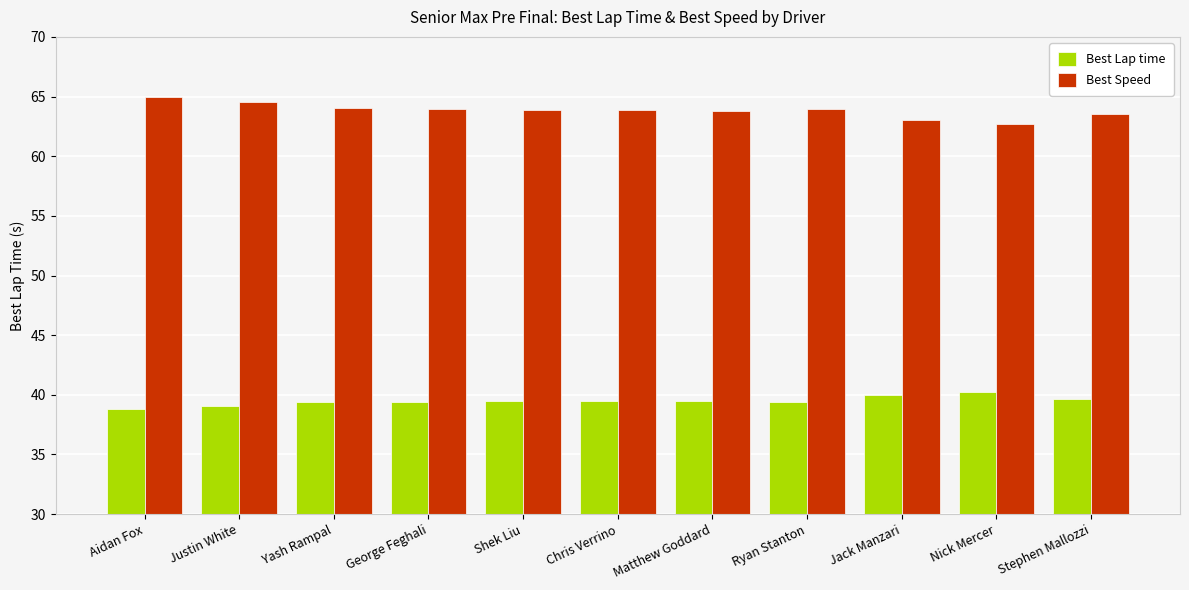

What is the value of the Best Lap time bar at the 9th from the left?

40.0